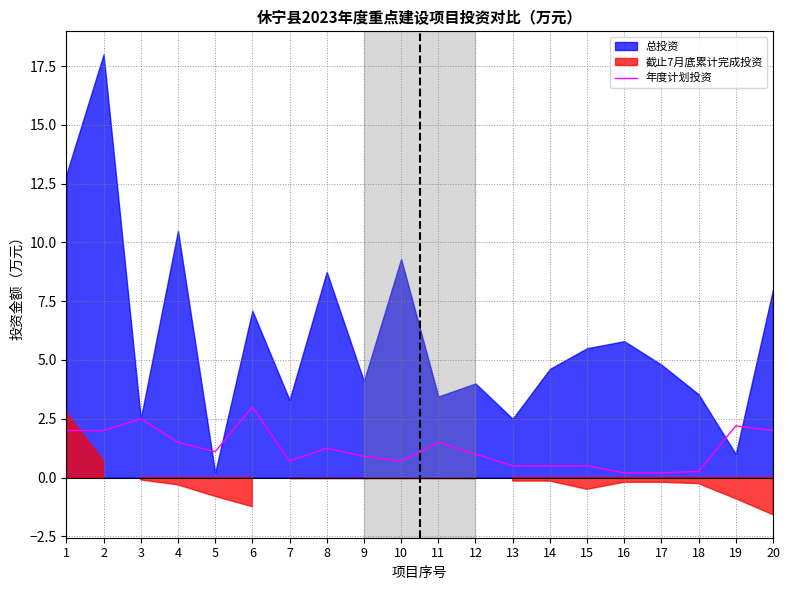

The value of 年度计划投资 at 8 is 1.2. True or false?

True